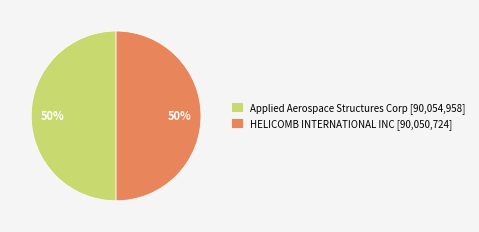

Approximately how many times larger is the value at Applied Aerospace Structures Corp compared to HELICOMB INTERNATIONAL INC?

1.0